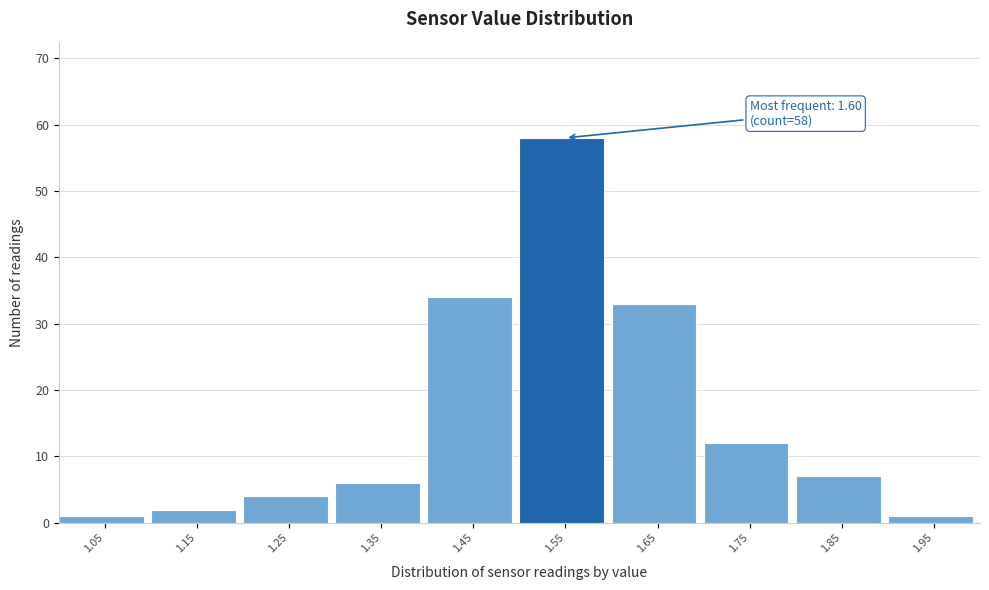

Reading left to right, list all the values displayed in this chart.

1.05=1	1.15=2	1.25=4	1.35=6	1.45=34	1.55=58	1.65=33	1.75=12	1.85=7	1.95=1